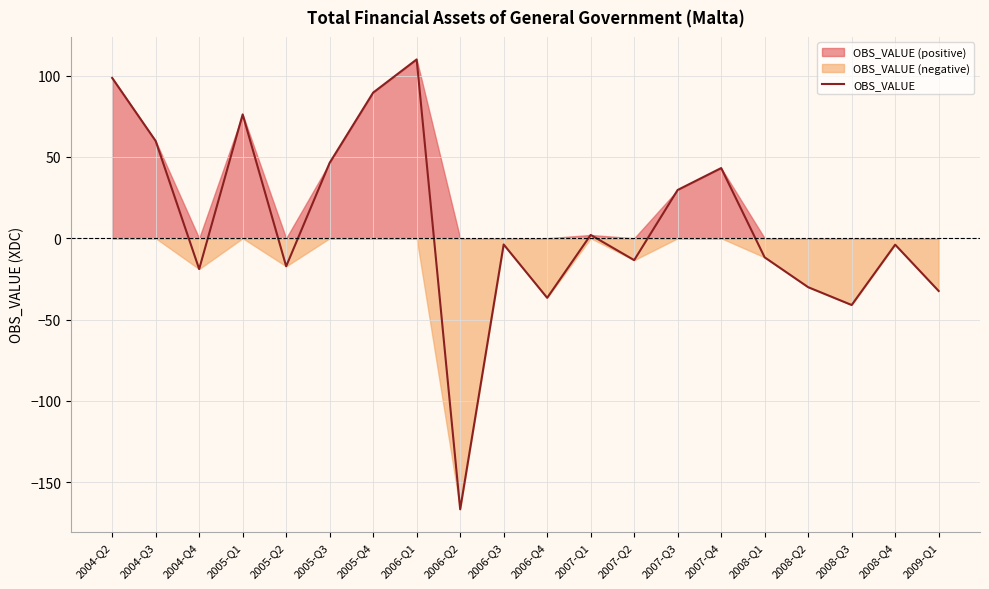

Where is the data nearest to the value -28?

2008-Q2